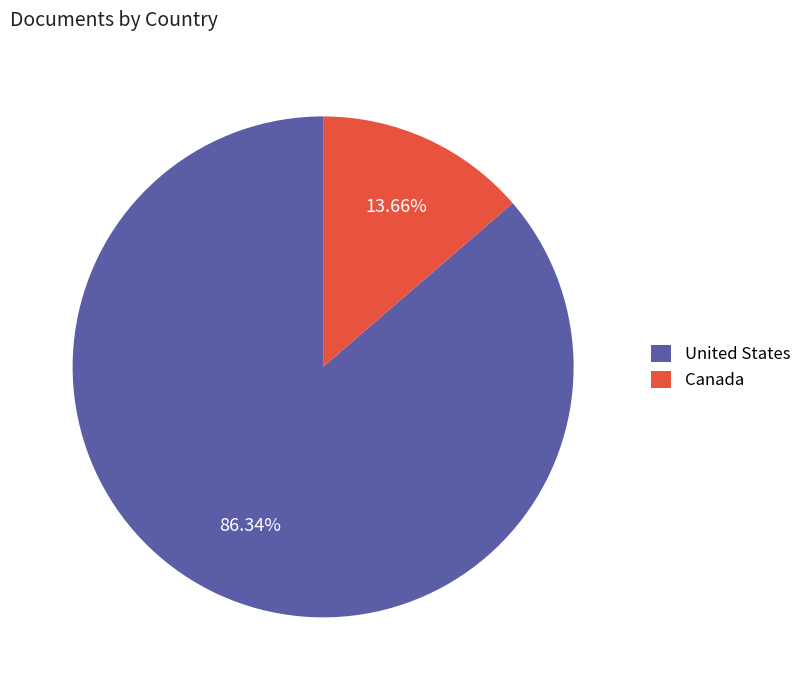

What percentage is the Canada slice, to the nearest percent?

14%